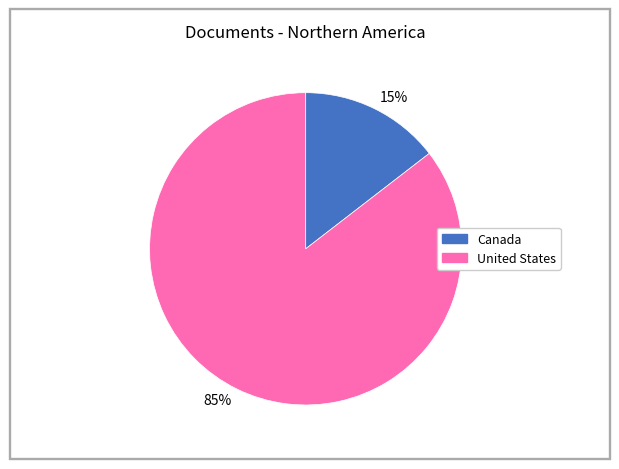

Do 85% and 15% together represent more than half of the pie?

Yes